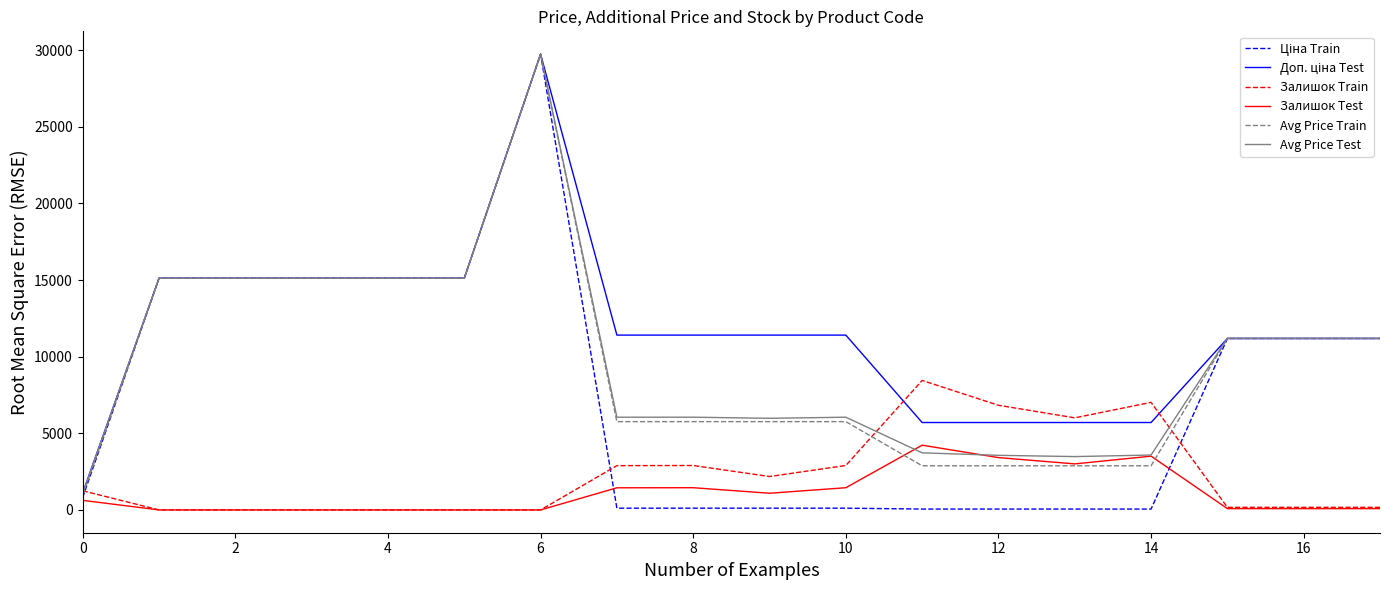

Does the chart have visible grid lines?

No